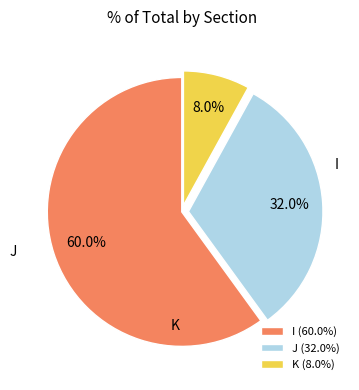

Between K and J, which is larger?

J